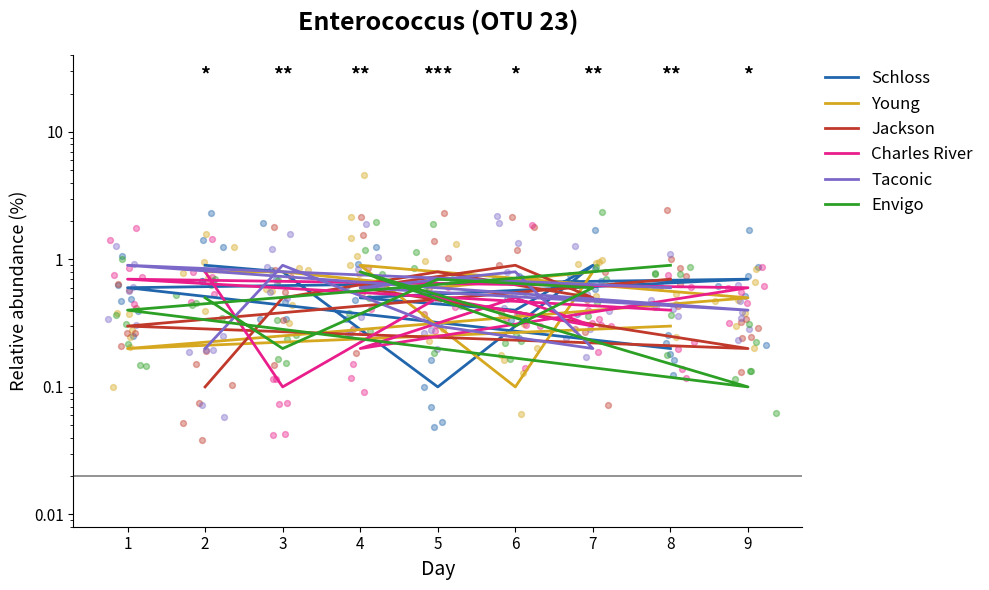

What is the total value across all series at 4?

3.6